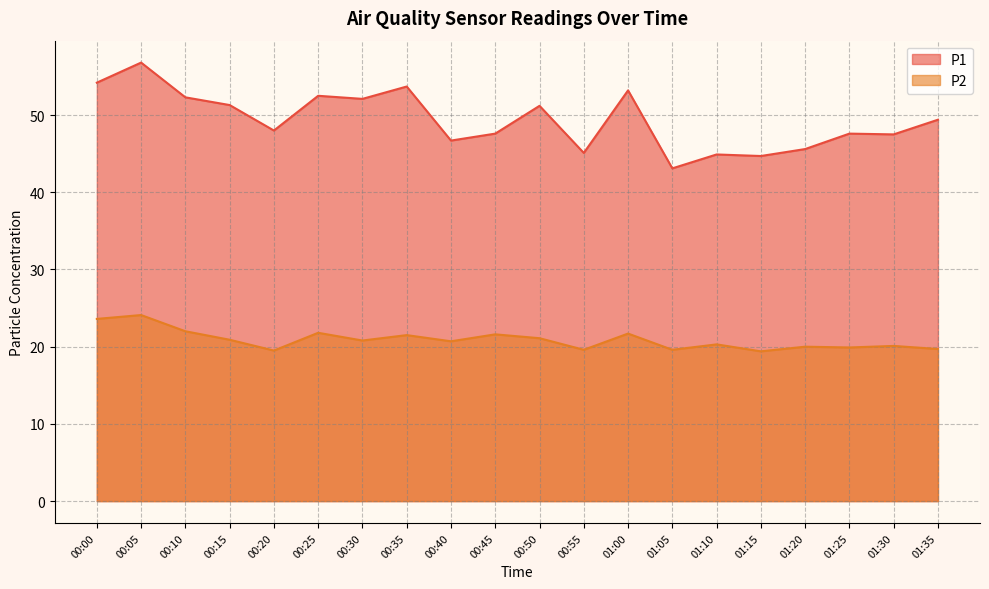

The P2 series shows 8.2 at 01:20. True or false?

False